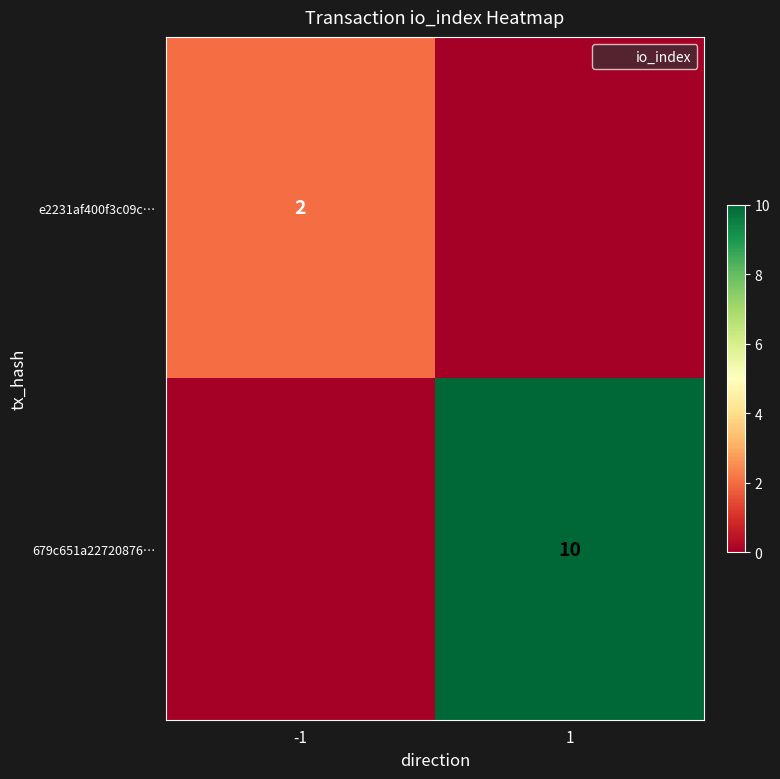

Between -1 and 1, which is larger?

-1